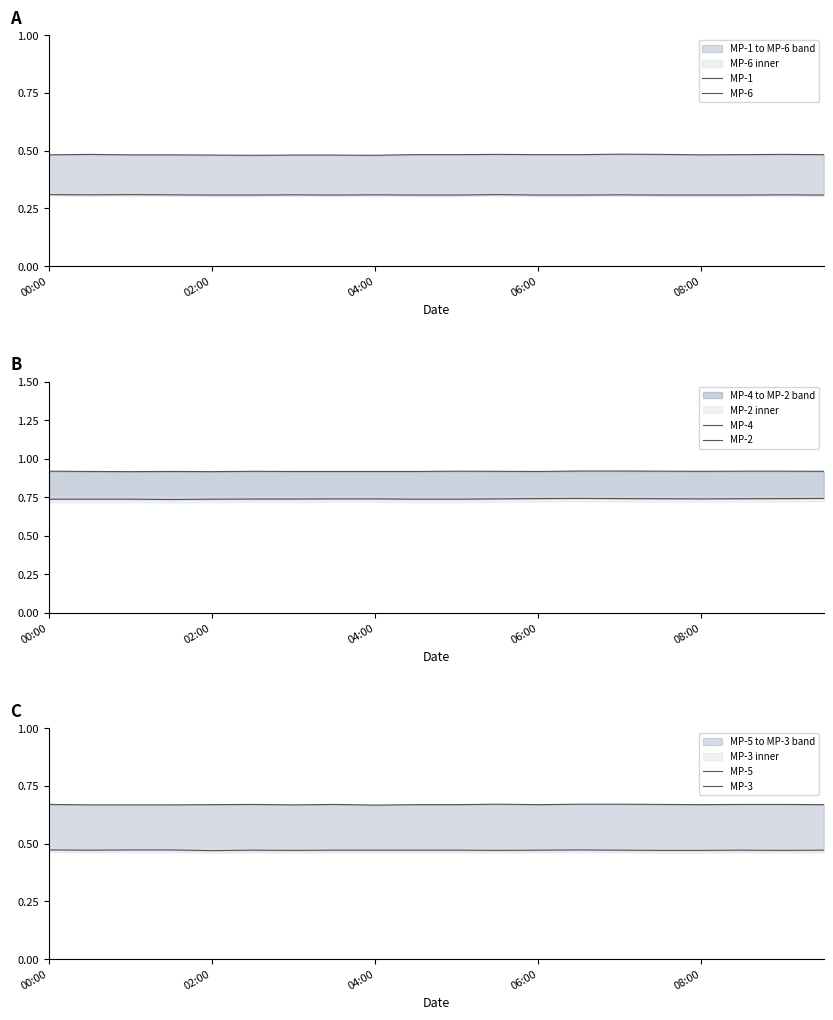

At which label does MP-3 reach its peak?

00:00